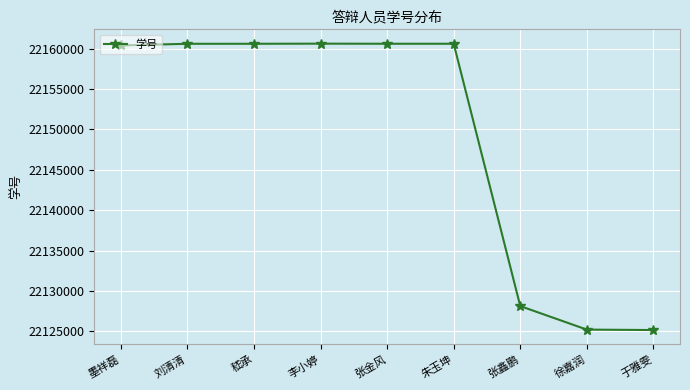

What is the sum of all values?

199342022